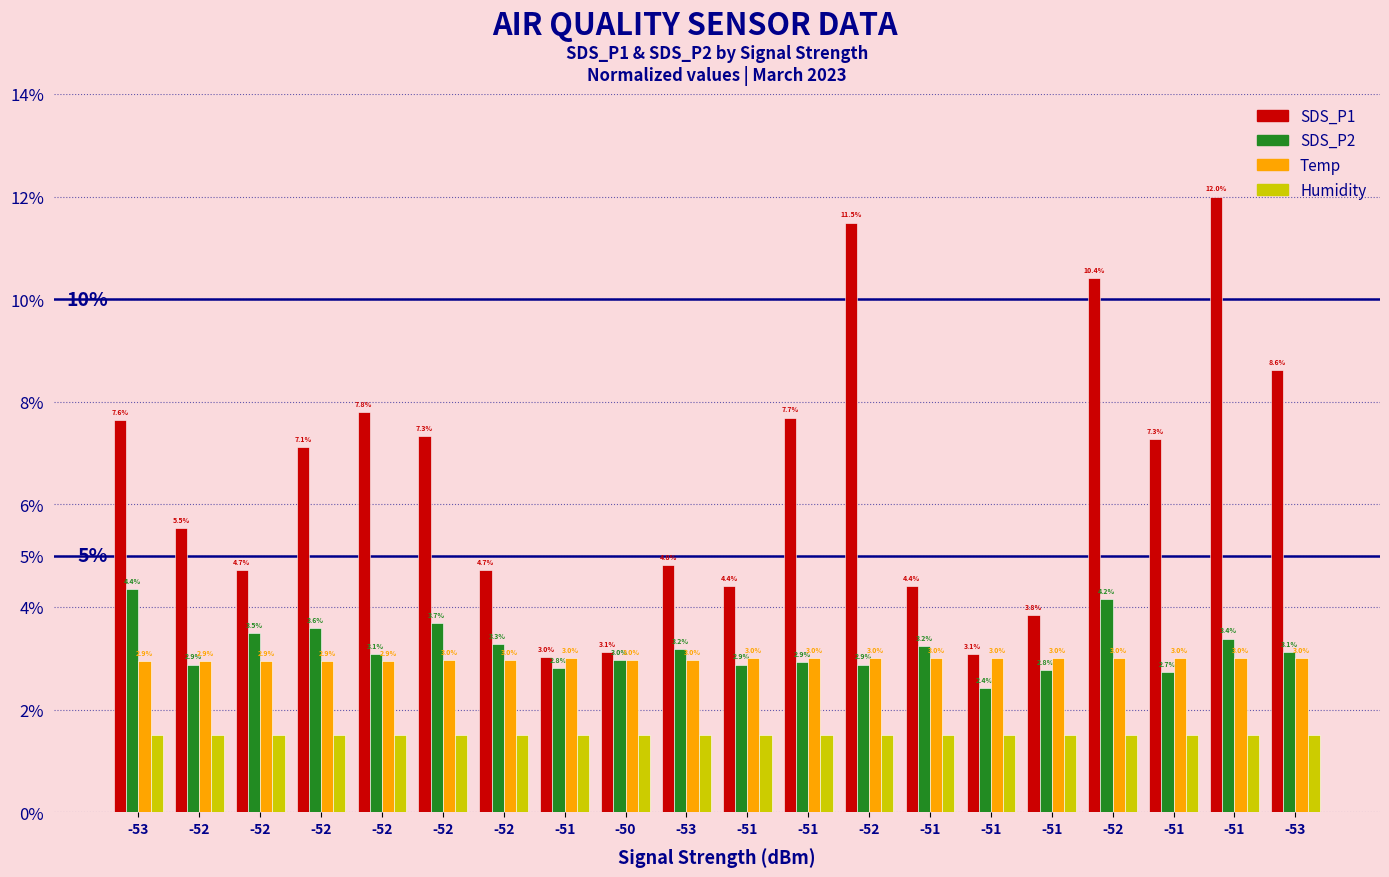

Reading left to right, list all the values displayed in this chart.

SDS_P1: -53=7.6	-52=5.5	-52=4.7	-52=7.1	-52=7.8	-52=7.3	-52=4.7	-51=3.0	-50=3.1	-53=4.8	-51=4.4	-51=7.7	-52=11.5	-51=4.4	-51=3.1	-51=3.8	-52=10.4	-51=7.3	-51=12.0	-53=8.6
SDS_P2: -53=4.4	-52=2.9	-52=3.5	-52=3.6	-52=3.1	-52=3.7	-52=3.3	-51=2.8	-50=3.0	-53=3.2	-51=2.9	-51=2.9	-52=2.9	-51=3.2	-51=2.4	-51=2.8	-52=4.2	-51=2.7	-51=3.4	-53=3.1
Temp: -53=2.9	-52=2.9	-52=2.9	-52=2.9	-52=2.9	-52=3.0	-52=3.0	-51=3.0	-50=3.0	-53=3.0	-51=3.0	-51=3.0	-52=3.0	-51=3.0	-51=3.0	-51=3.0	-52=3.0	-51=3.0	-51=3.0	-53=3.0
Humidity: -53=1.5	-52=1.5	-52=1.5	-52=1.5	-52=1.5	-52=1.5	-52=1.5	-51=1.5	-50=1.5	-53=1.5	-51=1.5	-51=1.5	-52=1.5	-51=1.5	-51=1.5	-51=1.5	-52=1.5	-51=1.5	-51=1.5	-53=1.5